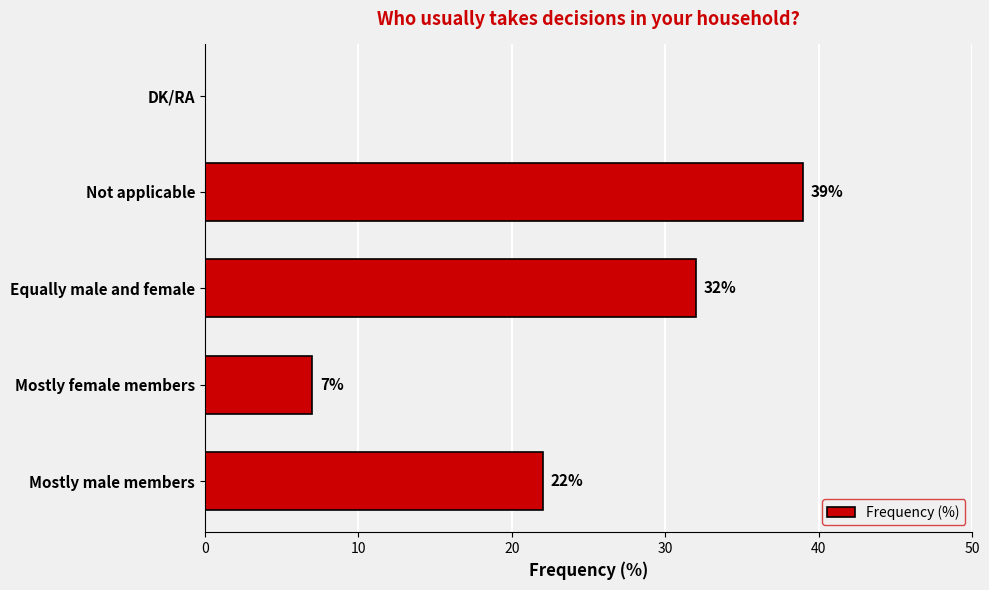

The value at DK/RA is 13. True or false?

False